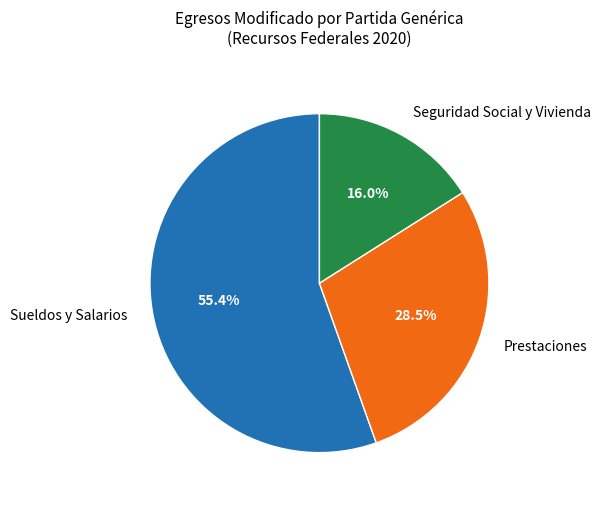

Is Sueldos y Salarios the majority of the pie?

Yes